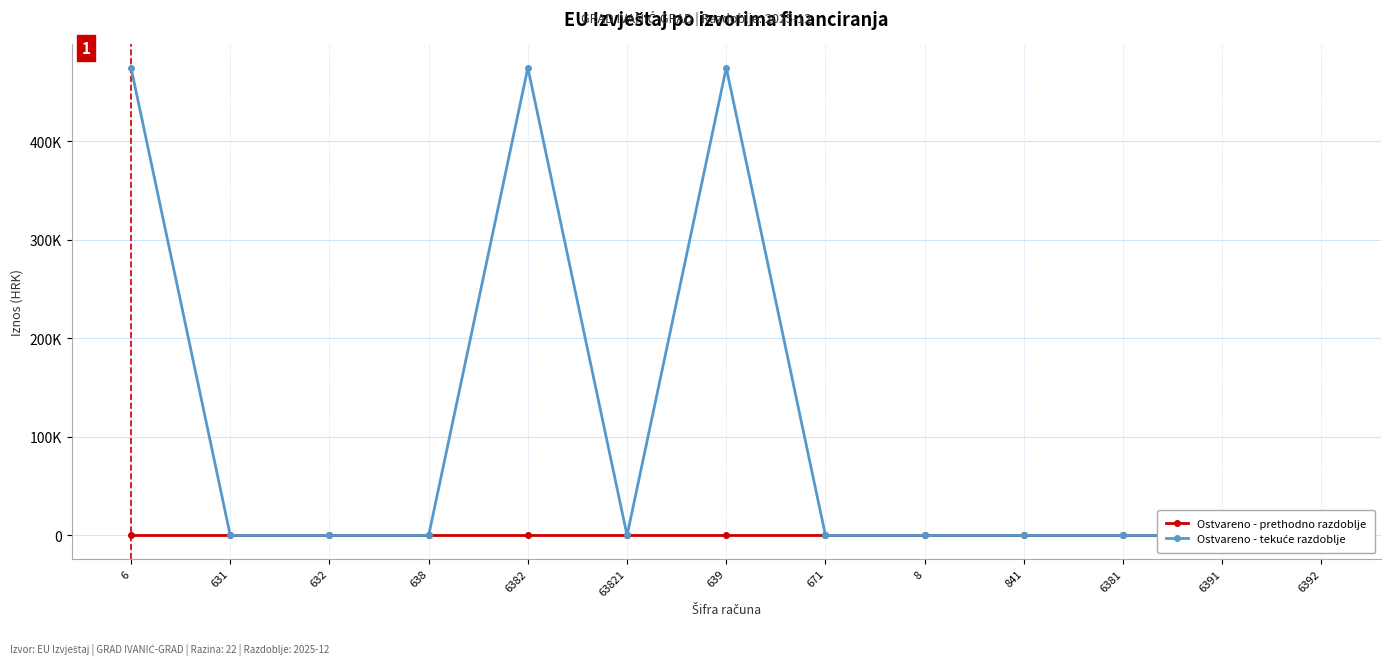

How many lines are shown in the chart?

2